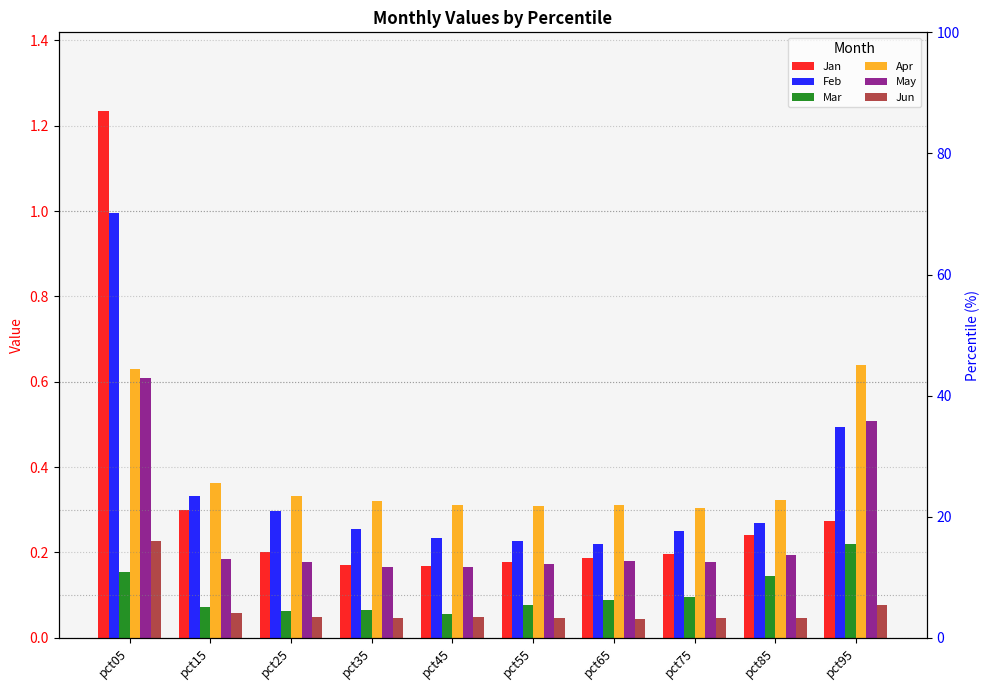

Between pct05 and pct55, which is larger?

pct05